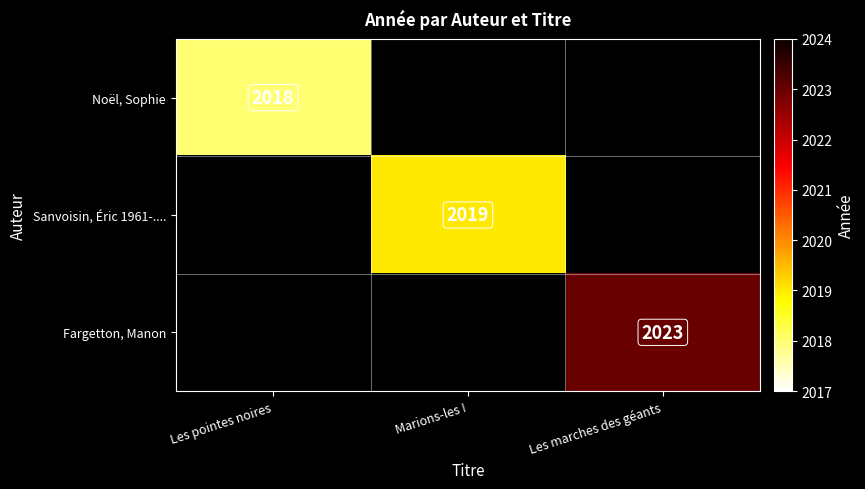

Is the value of Fargetton, Manon at Les marches des géants greater than the value of Noël, Sophie at Les pointes noires?

Yes